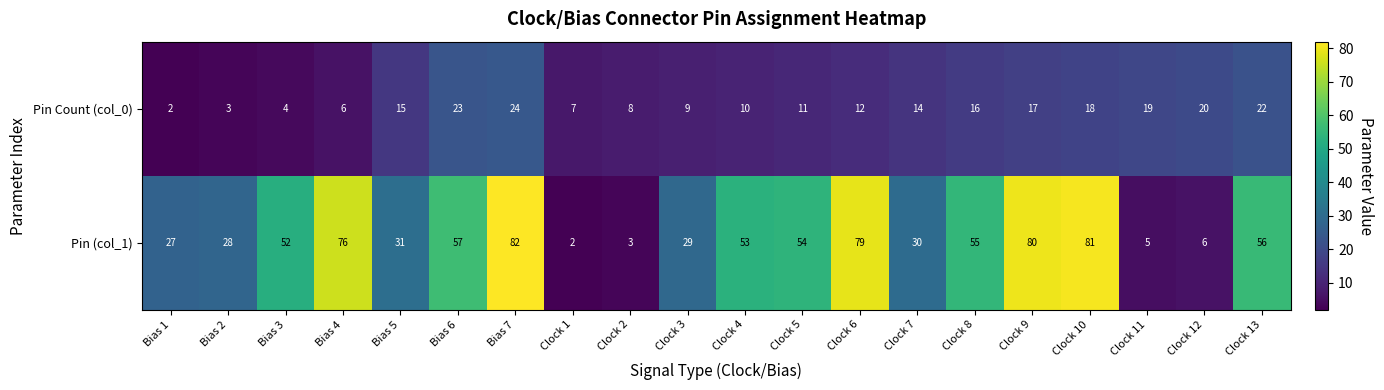

Which series changed the most between Bias 2 and Bias 6?

Pin (col_1)